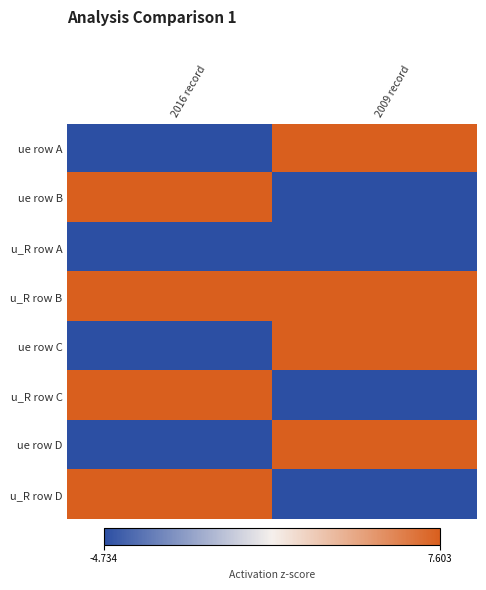

Which series has the largest total across all categories?

u_R row B